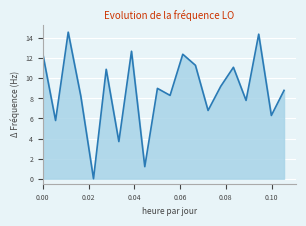

What is the greatest value displayed?

14.6